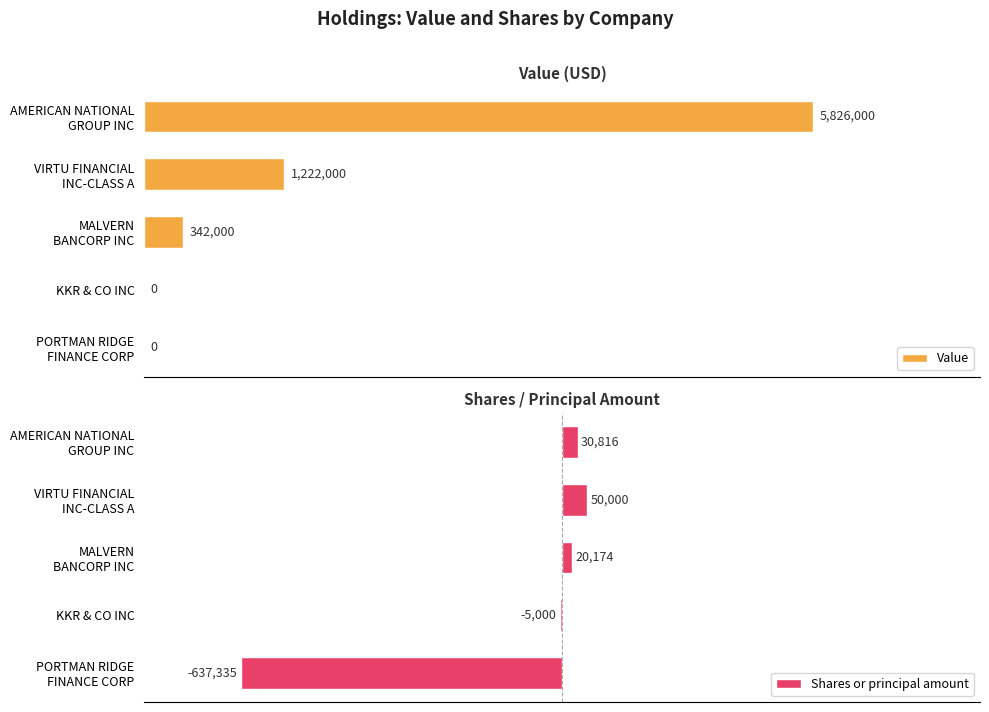

What is the difference between the maximum and minimum values in the Value series?

5826000